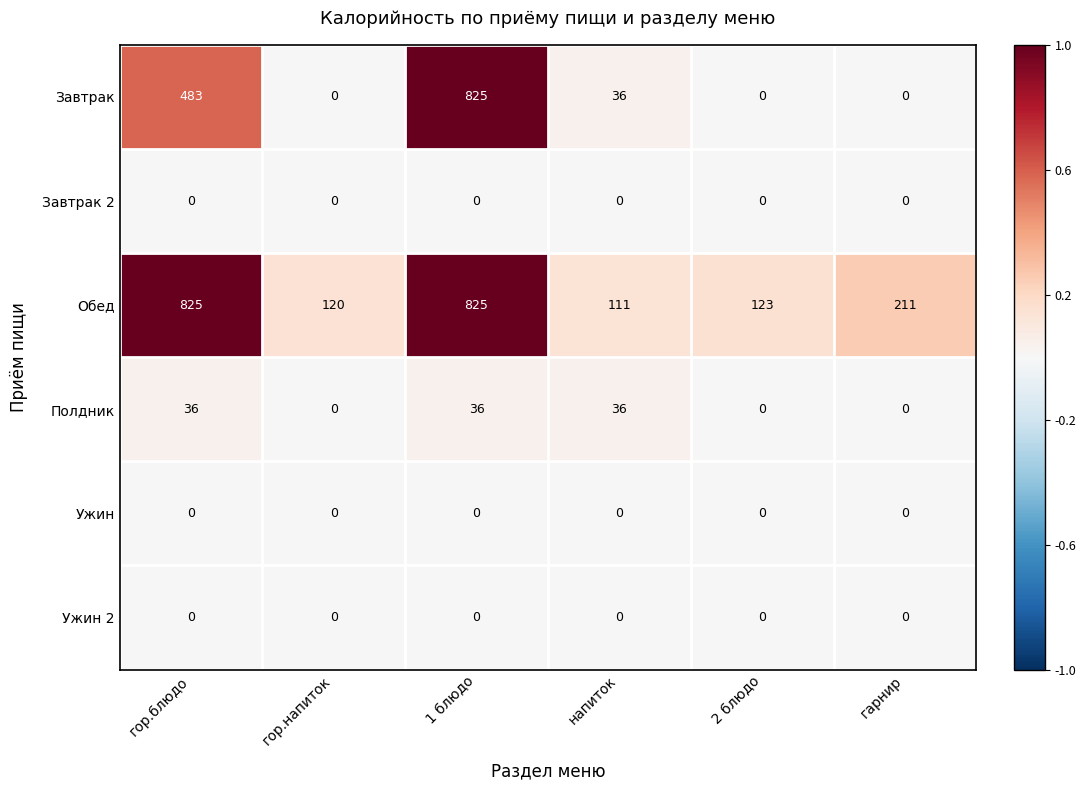

Which series has the largest range (max minus min)?

Завтрак